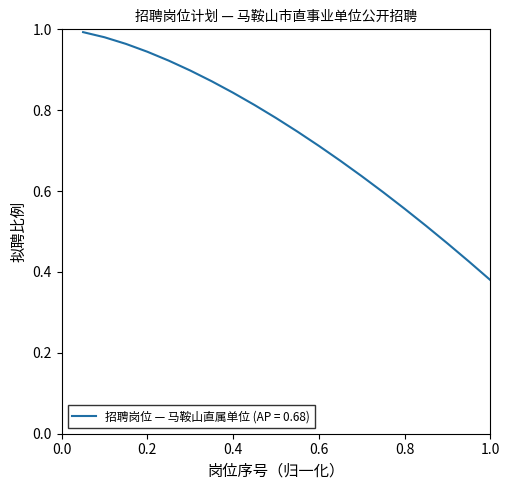

Is this an area chart (filled region under the line)?

No